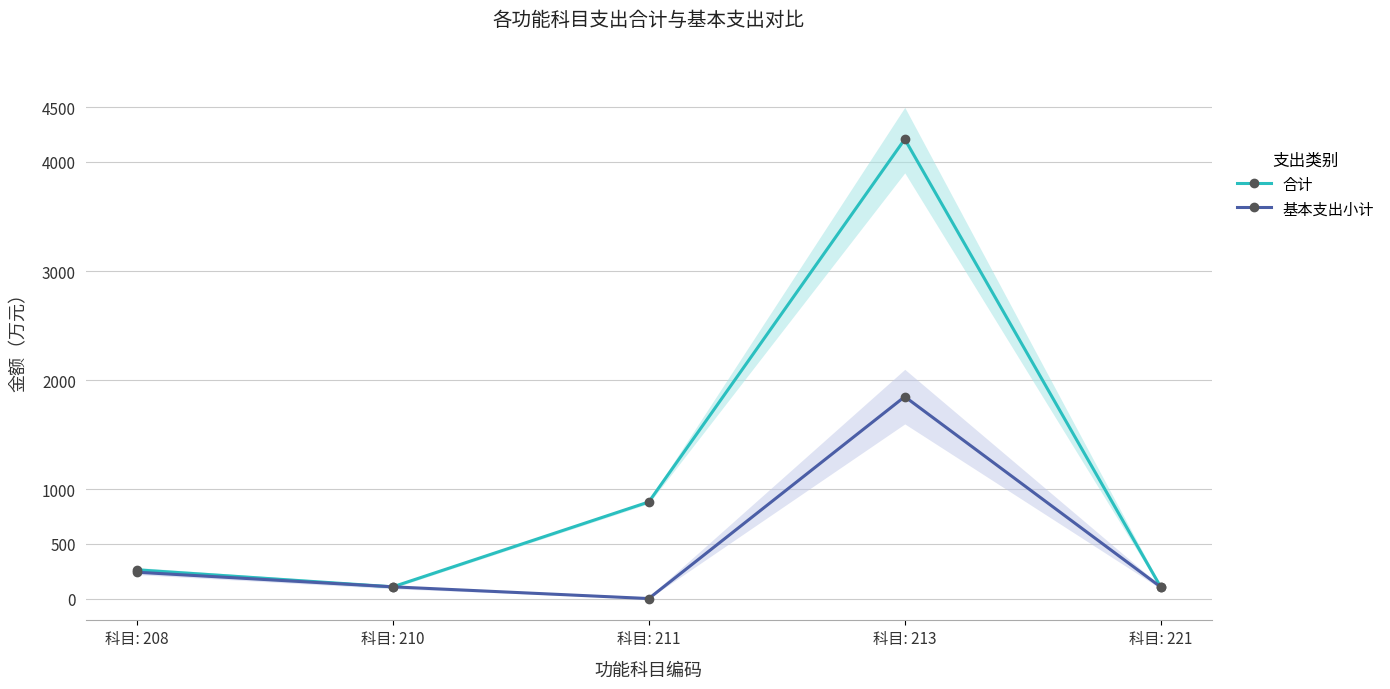

True or false: 合计 and 基本支出小计 intersect in this chart.

False